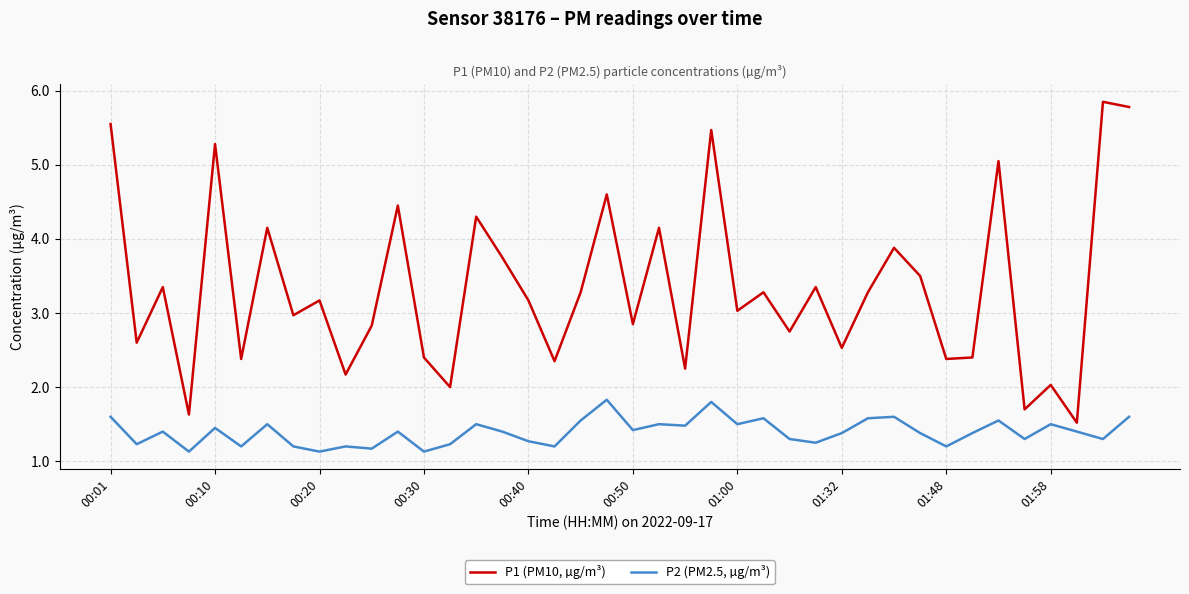

What is the average value of the P2 (PM2.5, µg/m³) series?

1.4